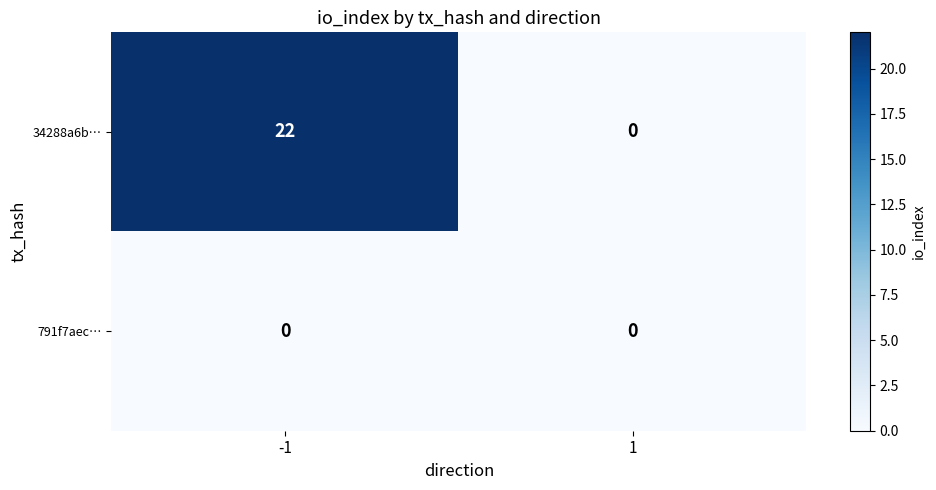

What is the maximum value shown in the chart?

22